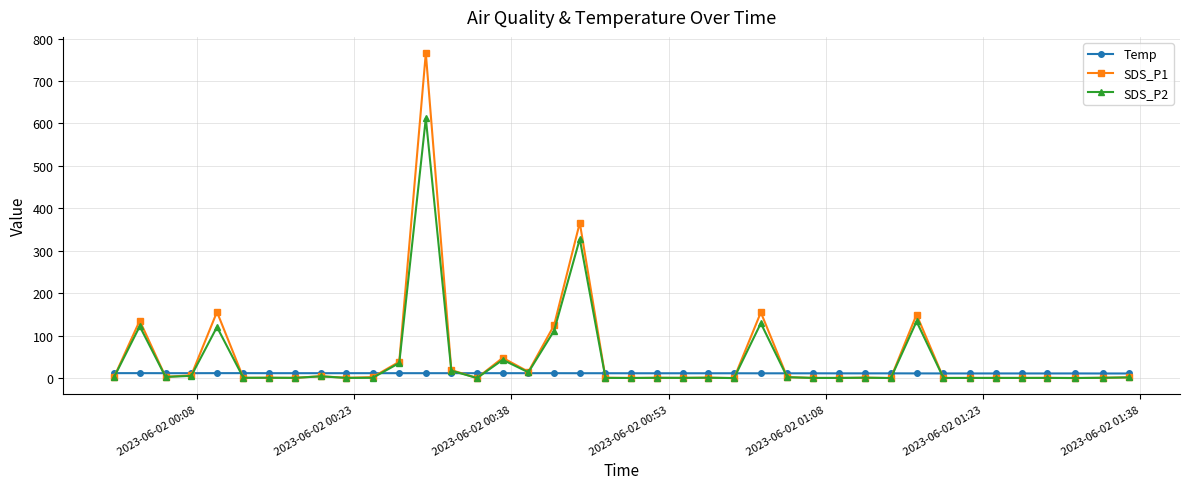

What are all the series names shown in the legend?

Temp, SDS_P1, SDS_P2